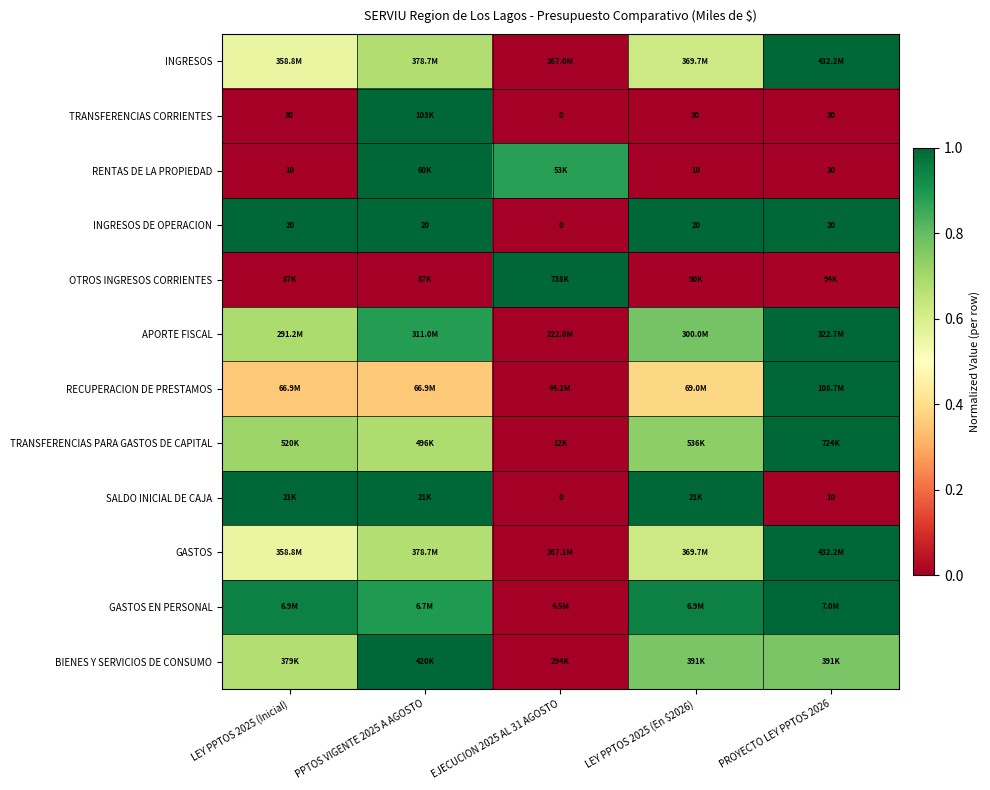

Which series has the widest spread of values?

INGRESOS